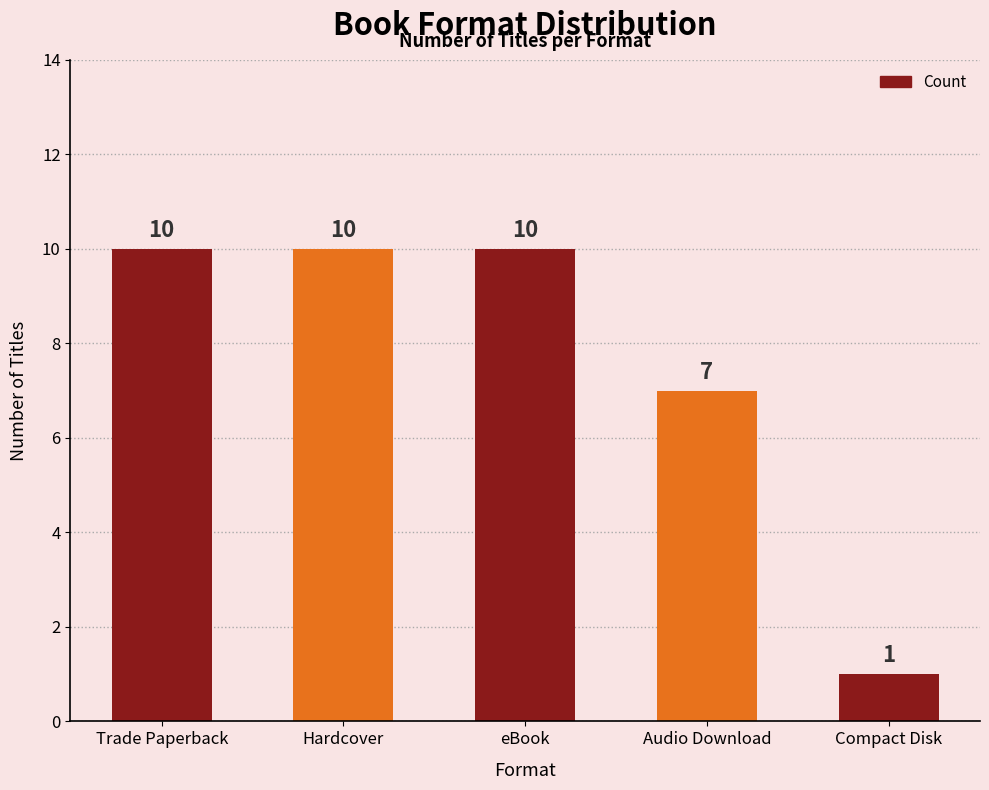

The chart shows a value of 16 at Hardcover. True or false?

False